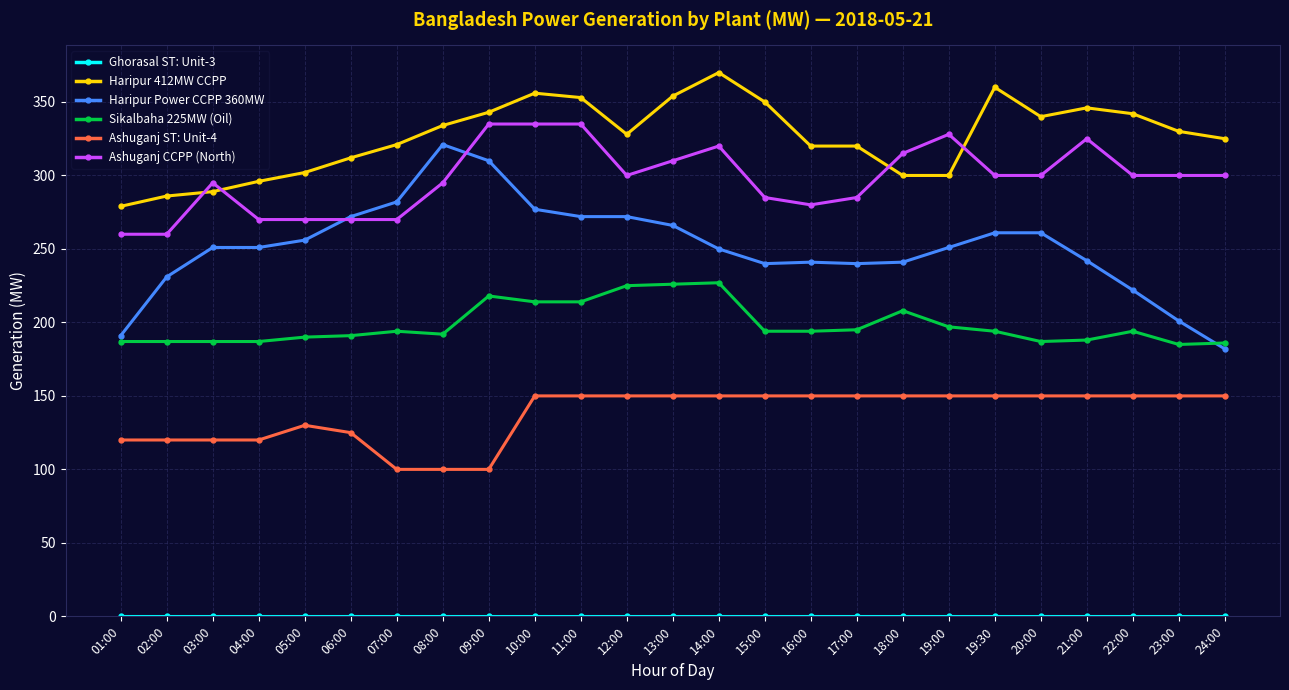

True or false: Haripur 412MW CCPP and Ashuganj ST: Unit-4 cross at least once.

False